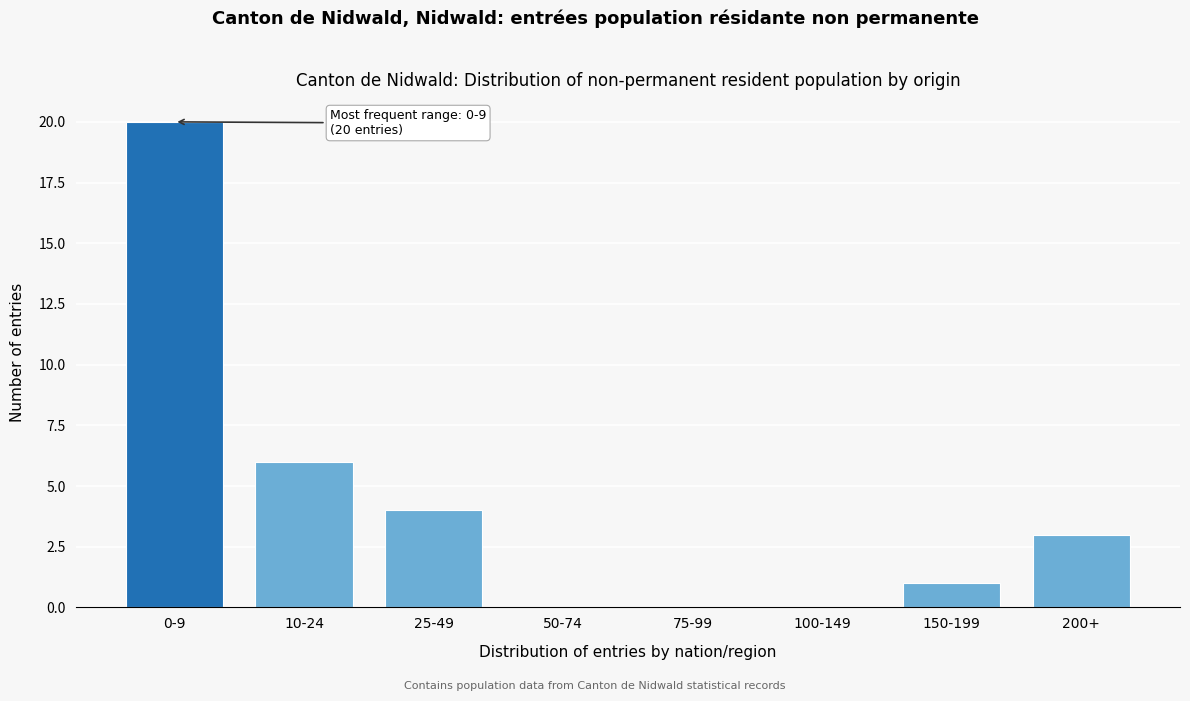

Reading right to left, transcribe all the data shown in this chart.

200+=3	150-199=1	100-149=0	75-99=0	50-74=0	25-49=4	10-24=6	0-9=20